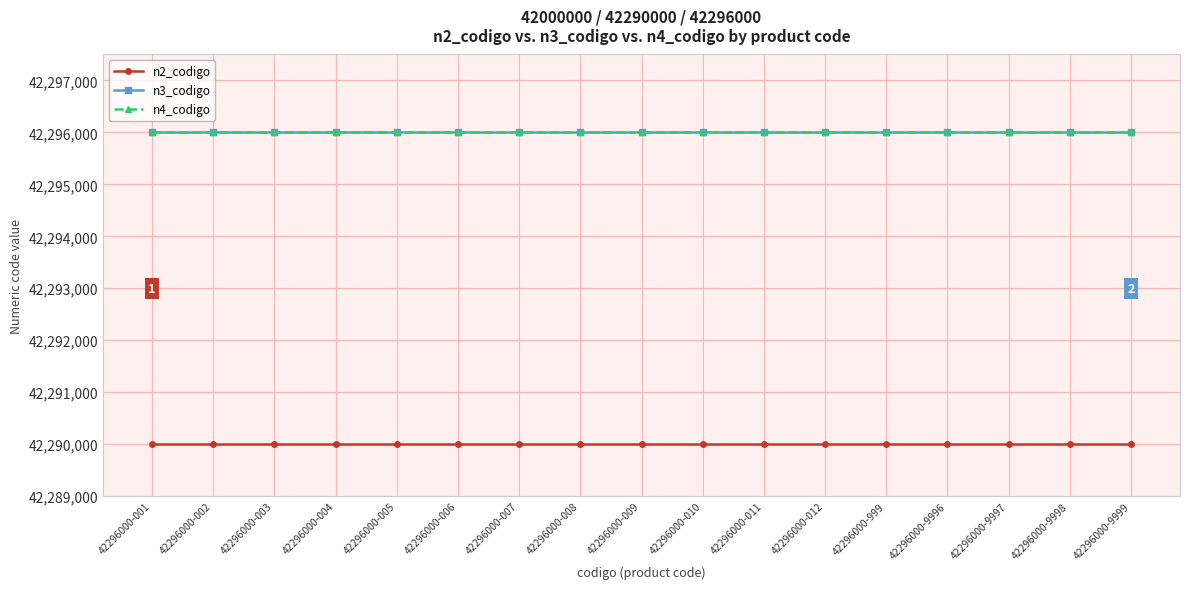

Which series has the largest total across all categories?

n3_codigo